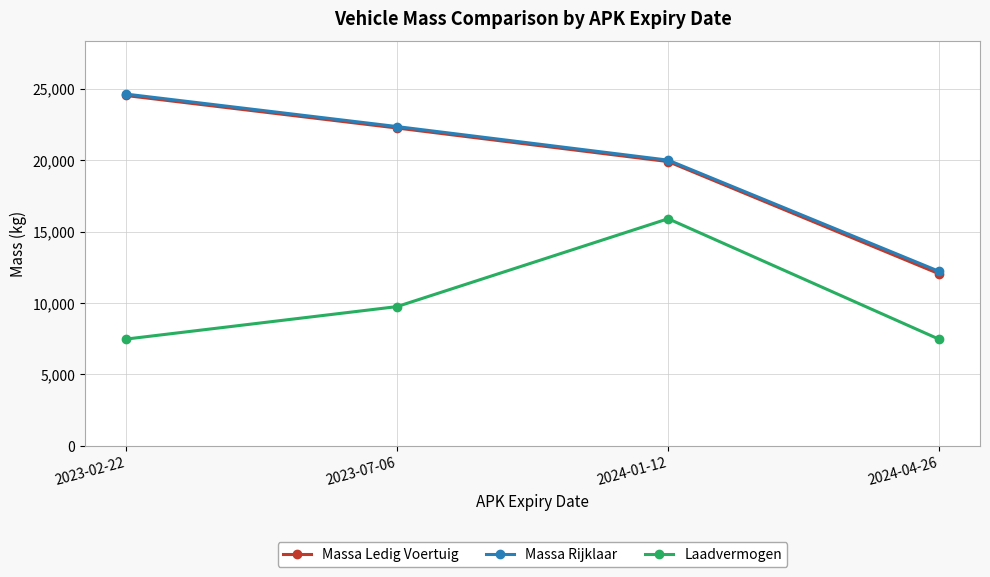

What is the lowest value of the Laadvermogen series?

7460